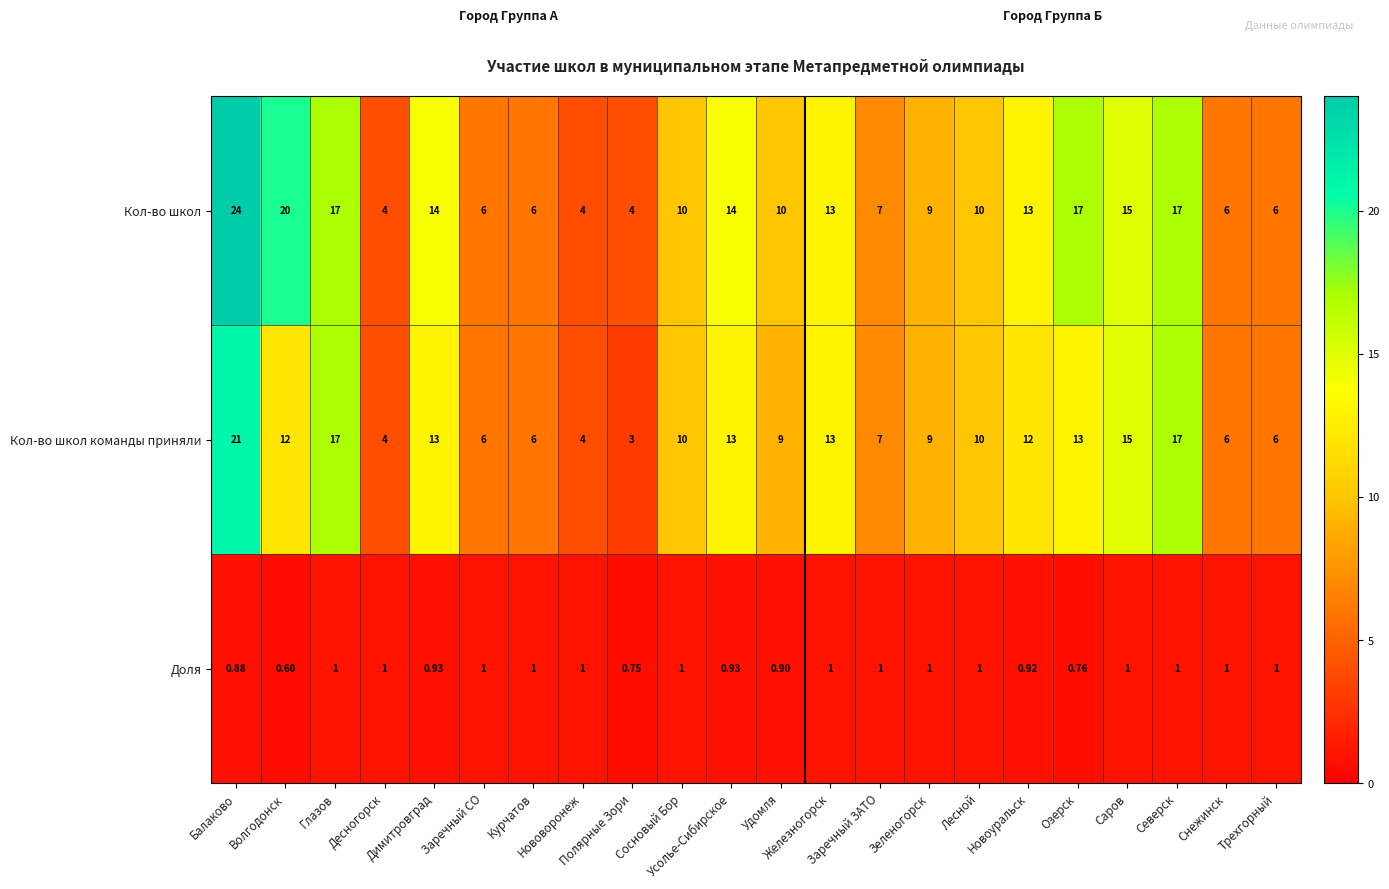

Which series has the widest spread of values?

Кол-во школ